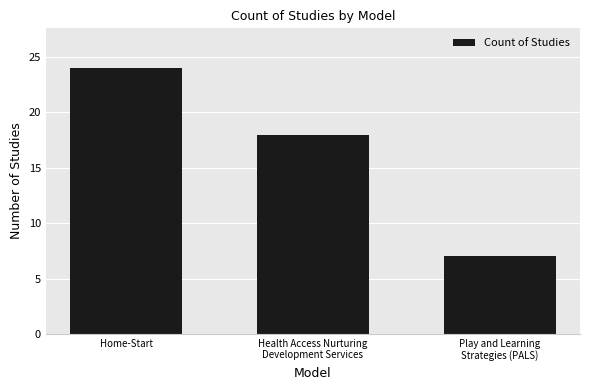

What is the label of the 1st bar from the right?

Play and Learning
Strategies (PALS)